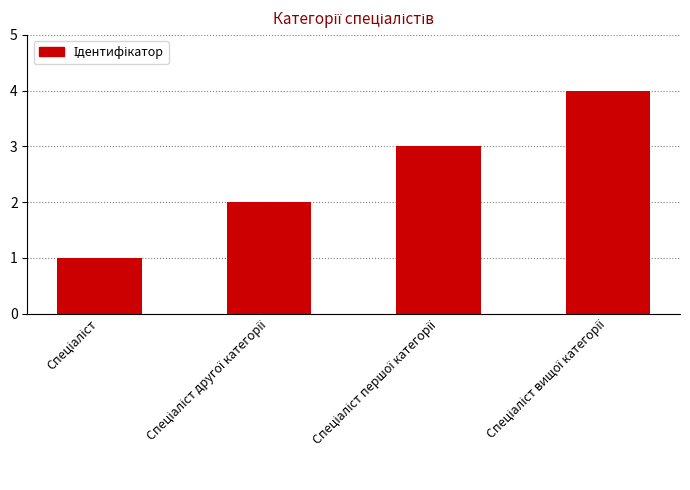

What is the difference between the maximum and minimum values?

3